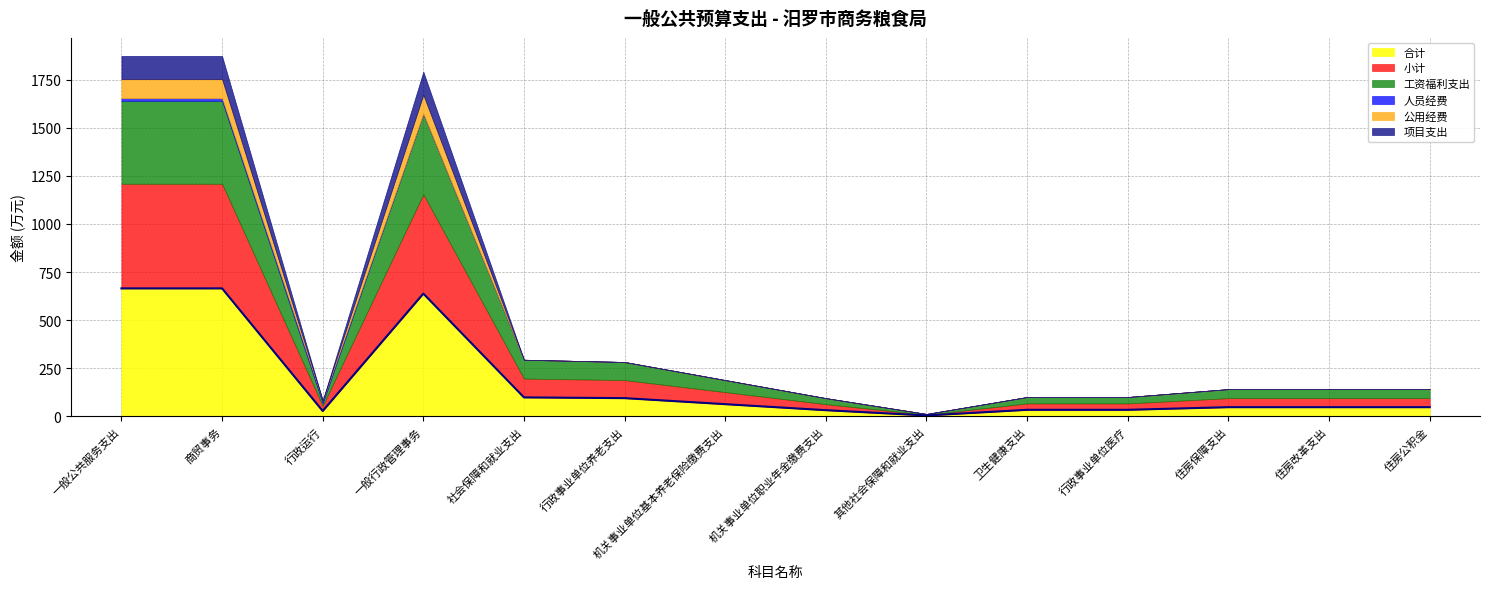

What is the total value across all series at 一般行政管理事务?

1792.5